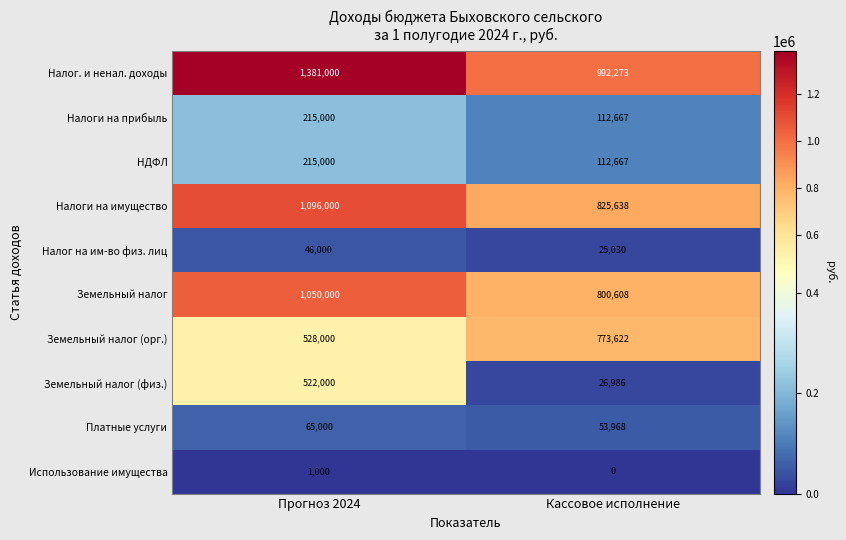

Is it true that Налоги на имущество equals 825638 at Кассовое исполнение?

True